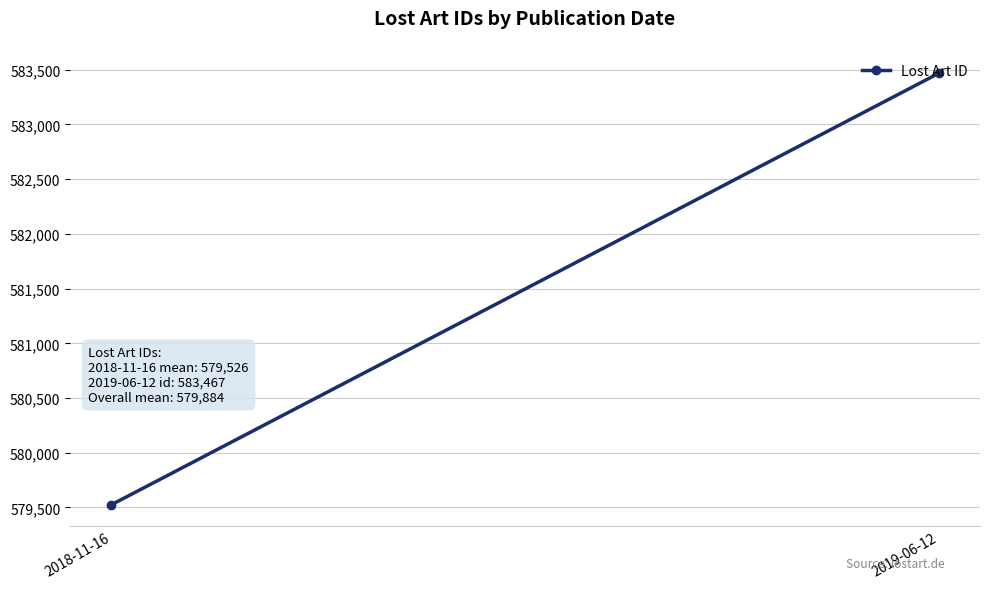

Read the value at 2019-06-12.

583467.0